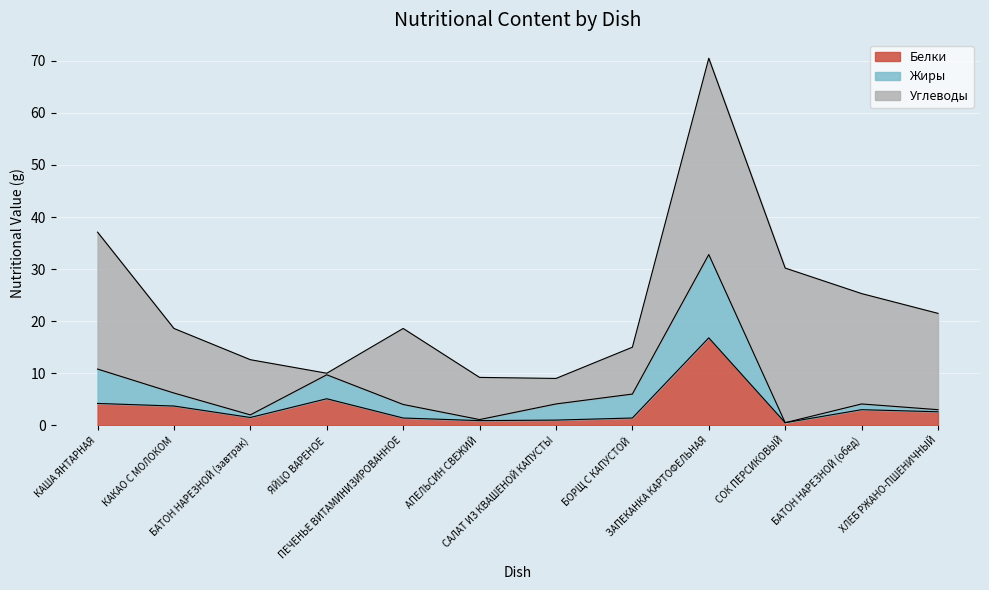

At which category is the sum across all series the highest?

ЗАПЕКАНКА КАРТОФЕЛЬНАЯ